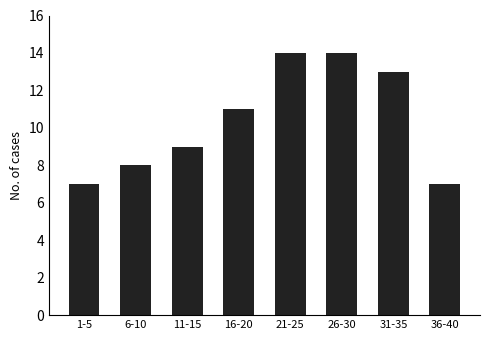

What is the label of the 3rd bar from the left?

11-15